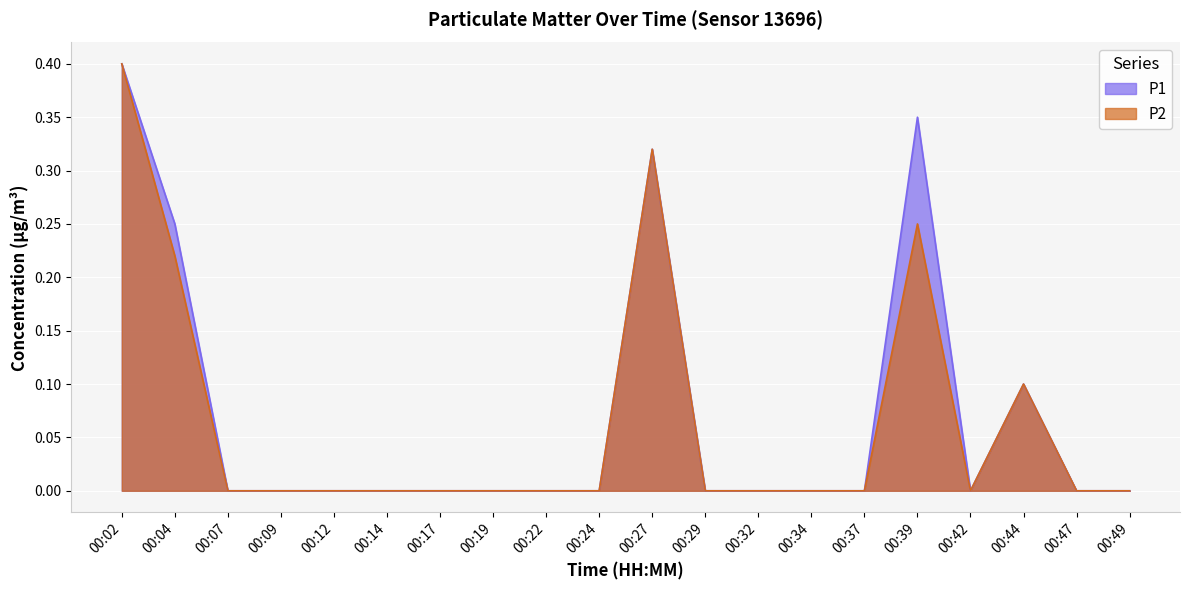

Reading left to right, what are all the values shown in this chart?

P1: 00:02=0.4	00:04=0.2	00:07=0.0	00:09=0.0	00:12=0.0	00:14=0.0	00:17=0.0	00:19=0.0	00:22=0.0	00:24=0.0	00:27=0.3	00:29=0.0	00:32=0.0	00:34=0.0	00:37=0.0	00:39=0.3	00:42=0.0	00:44=0.1	00:47=0.0	00:49=0.0
P2: 00:02=0.4	00:04=0.2	00:07=0.0	00:09=0.0	00:12=0.0	00:14=0.0	00:17=0.0	00:19=0.0	00:22=0.0	00:24=0.0	00:27=0.3	00:29=0.0	00:32=0.0	00:34=0.0	00:37=0.0	00:39=0.2	00:42=0.0	00:44=0.1	00:47=0.0	00:49=0.0